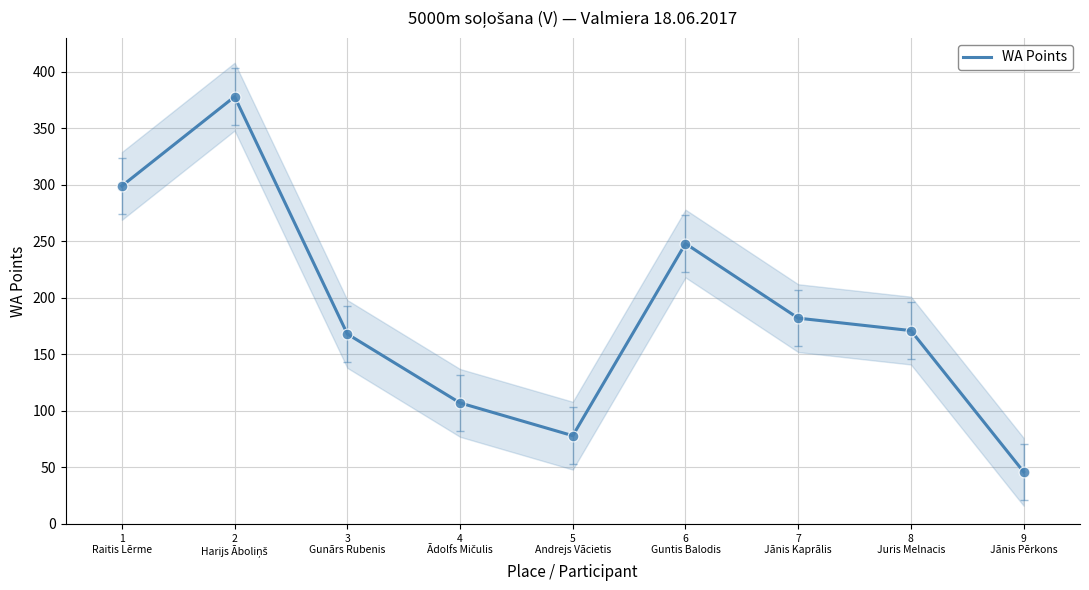

What is the change in value from 2
Harijs Āboliņš to 4
Ādolfs Mičulis?

-271